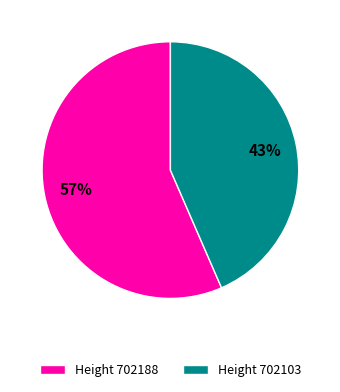

Is there a majority slice in this chart?

Yes